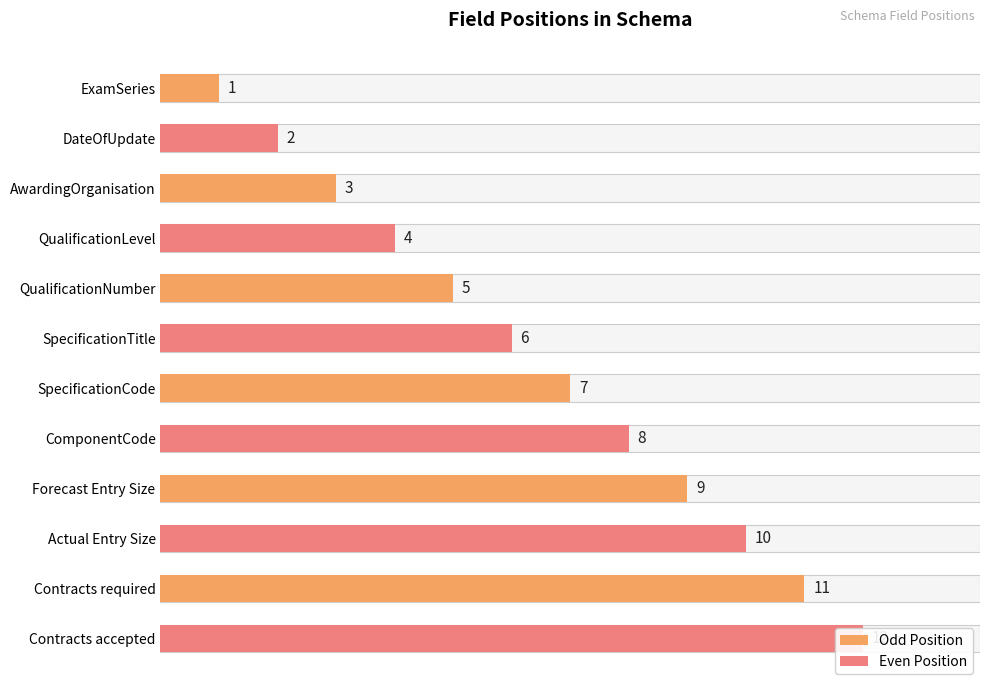

What is the sum of the values at 0 and 8?

10